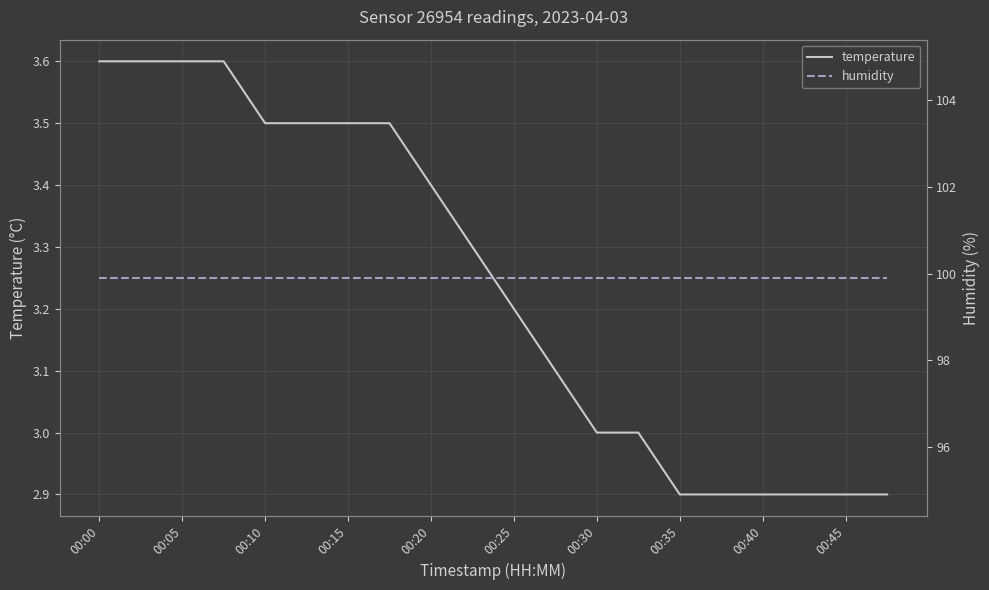

Is this an area chart (filled region under the line)?

No